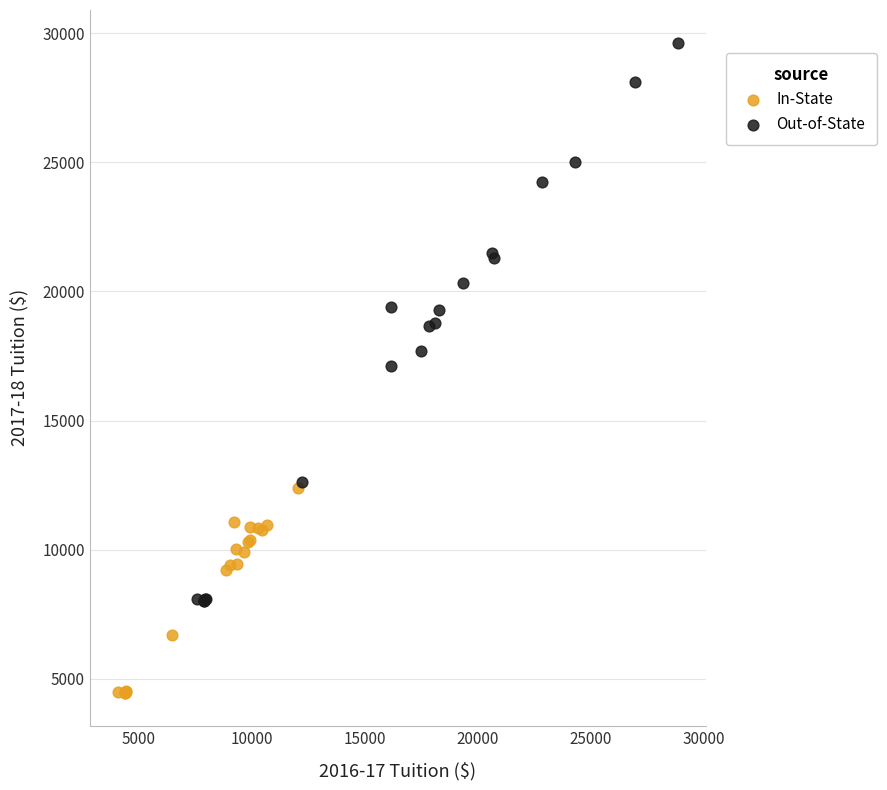

Which series contains the lowest Y value?

In-State